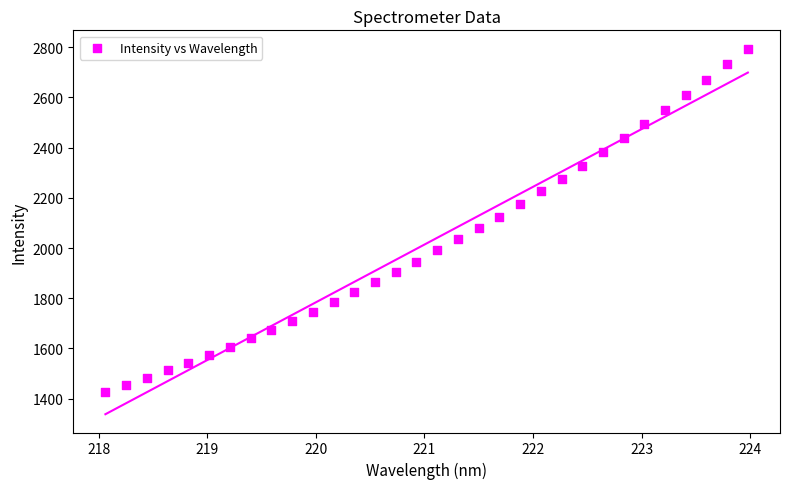

What is the range of Y values (max minus min)?

1367.2